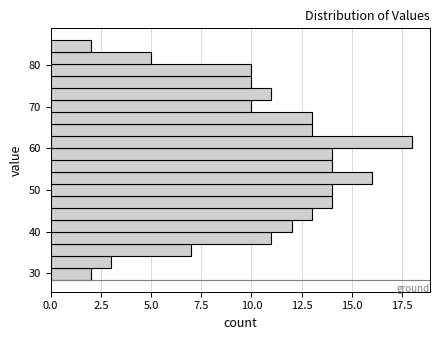

Read against the y-axis, roughly where is the centre of the longest bar?

62